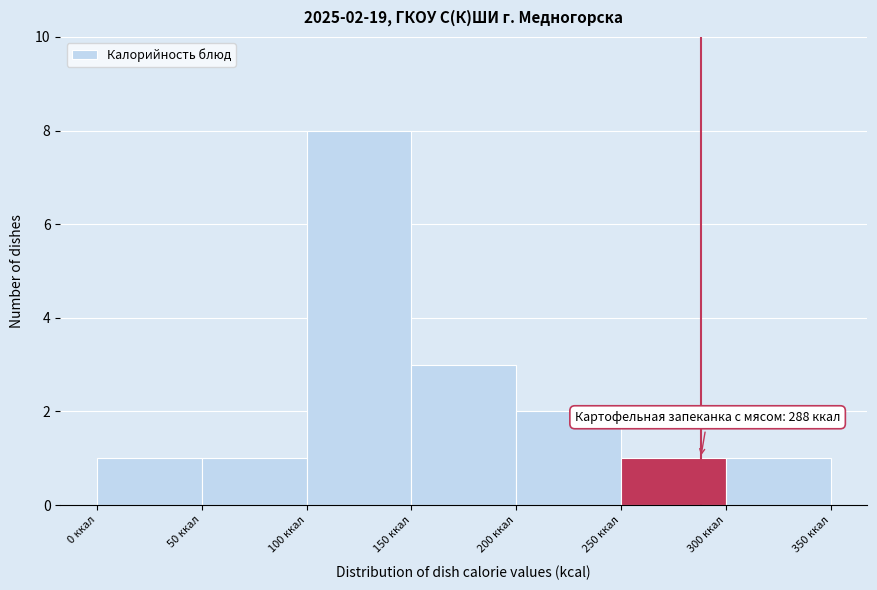

Which range on the x-axis has the tallest bar?

100 to 150